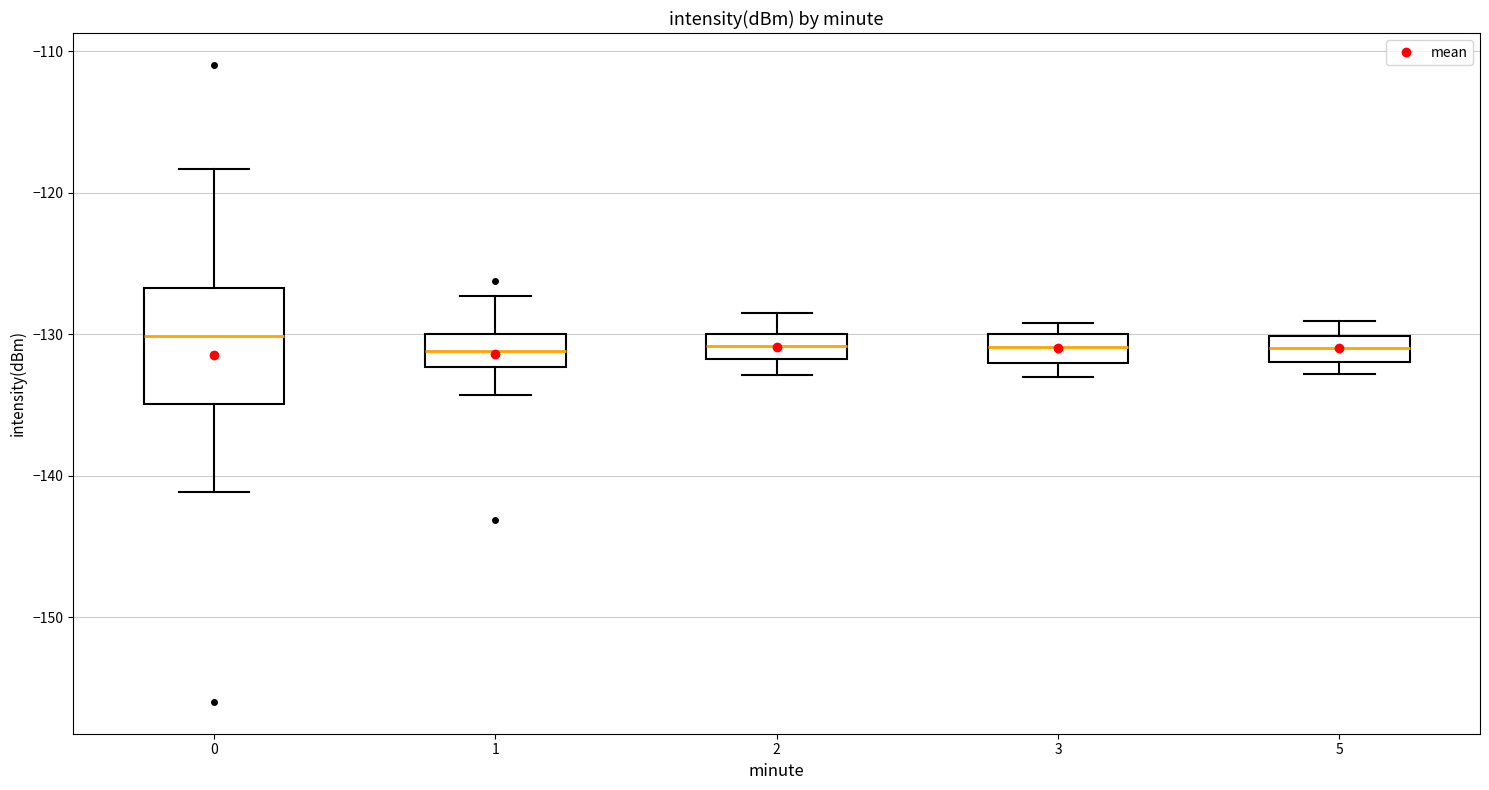

Where does the median line of the box at x = 3 sit on the y-axis? The values are not printed on the chart, so give them approximately, as read against the axis.

-131